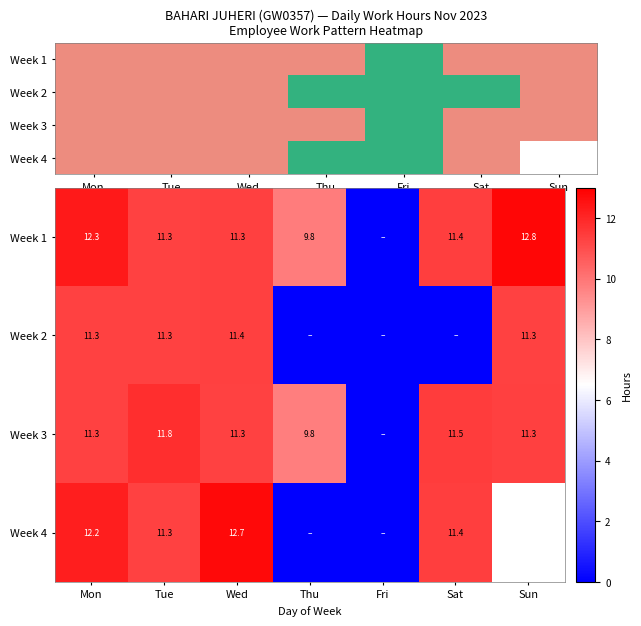

Between Fri and Tue, which is larger?

Tue